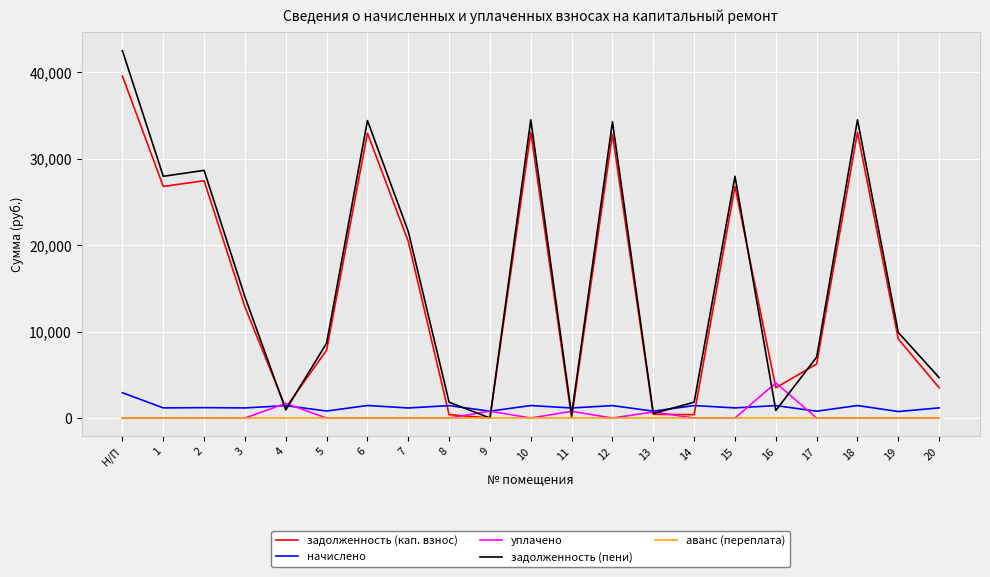

What is the total value across all series at 15?

55913.3